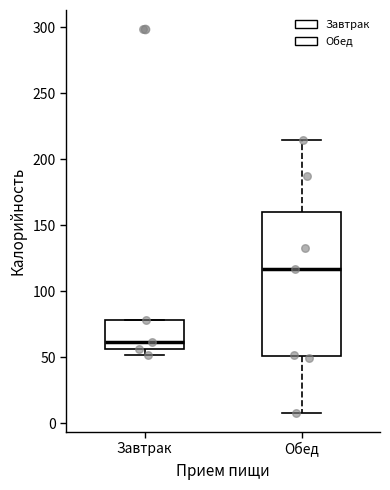

Which box's median line is the highest?

Обед